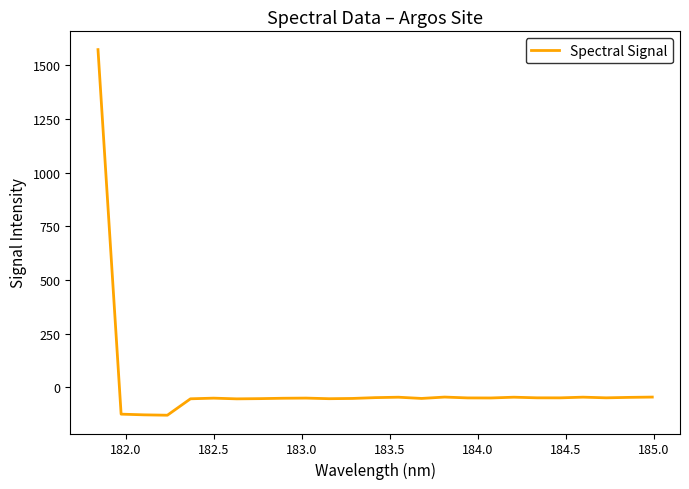

What is the greatest value displayed?

1574.0